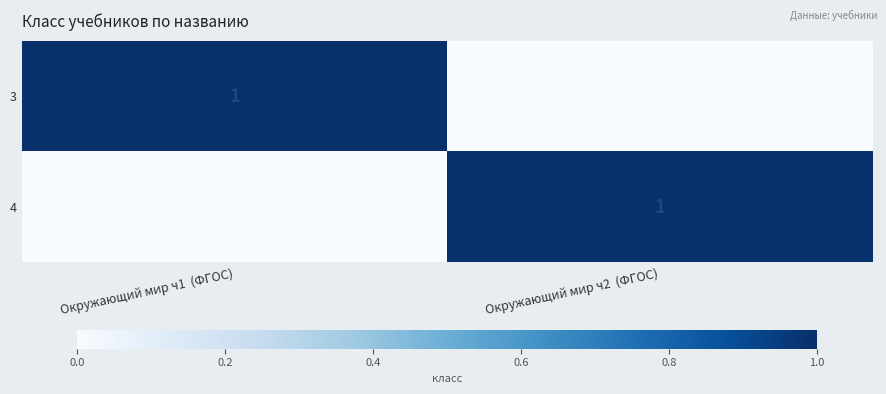

Is it true that 3 equals 0 at Окружающий мир ч1  (ФГОС)?

False